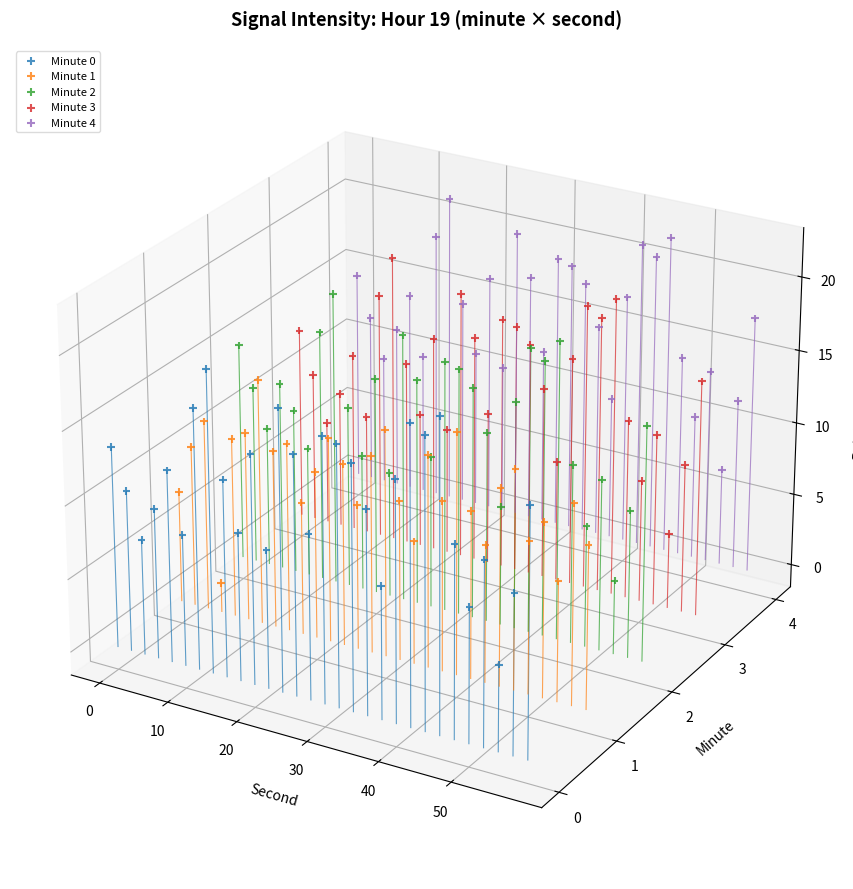

Between 26 and 6, which is larger?

6